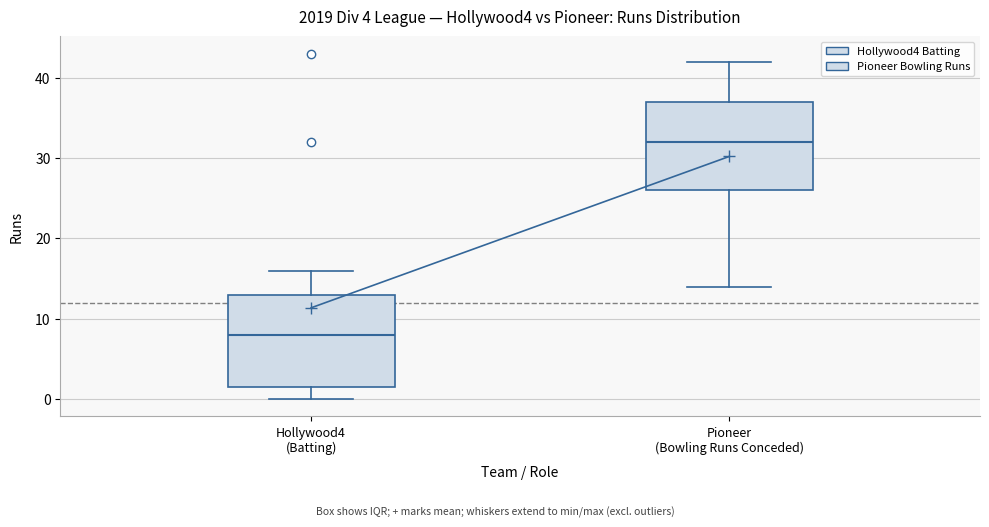

Reading left to right, transcribe this box plot: for each box, give where its median line is, the range the box spans, and where its two whiskers end, as read against the y-axis. The values are not printed on the chart, so give them approximately, as read against the axis.

Hollywood4 (Batting): median 8, box 2 to 13, whiskers 0 to 16
Pioneer (Bowling Runs Conceded): median 32, box 26 to 37, whiskers 14 to 42